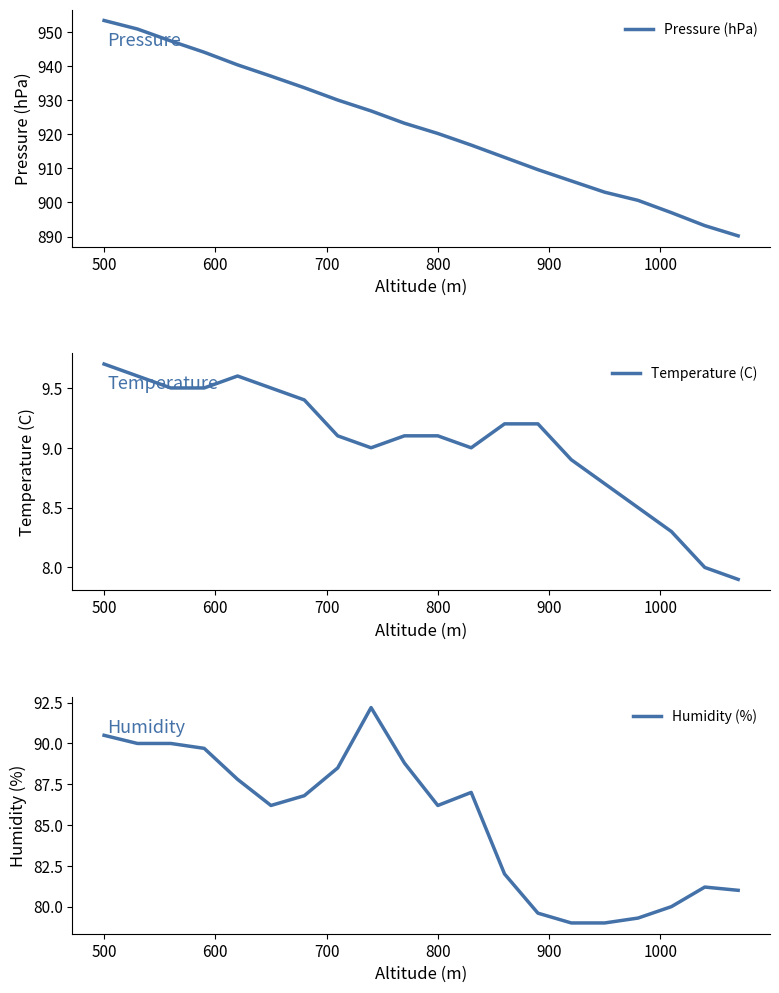

What is the difference between the second highest and second lowest values in the Humidity (%) series?

11.5